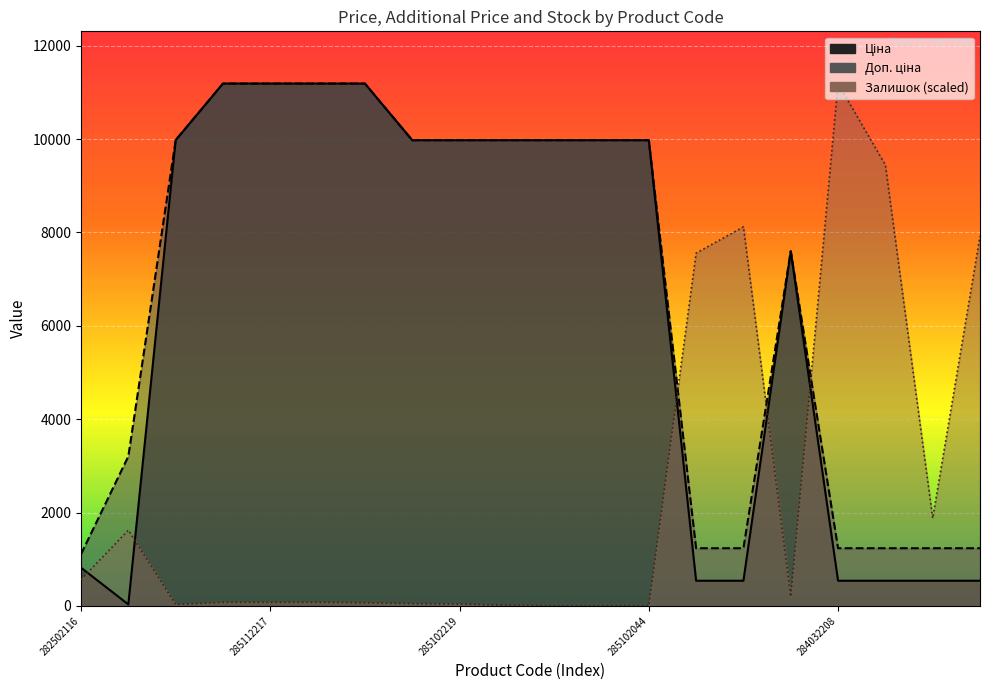

Which series has the largest total across all categories?

Доп. ціна